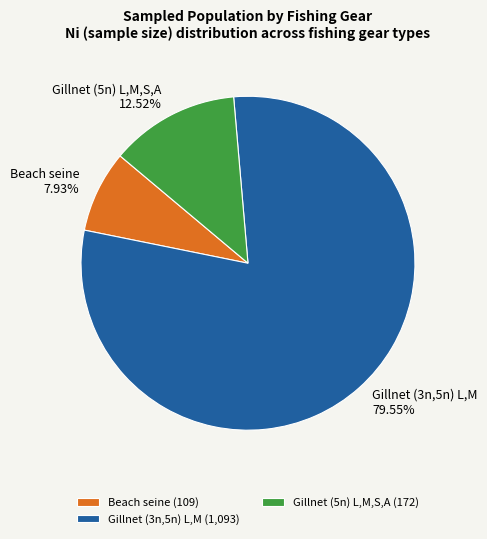

Combined, what portion of the pie is Gillnet (3n,5n) L,M and Gillnet (5n) L,M,S,A?

92.1%